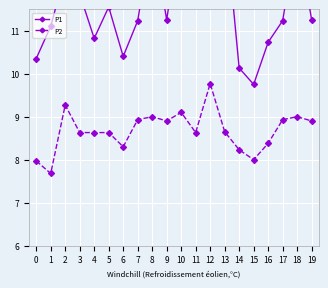

At which label is P1 closest to 11?

1